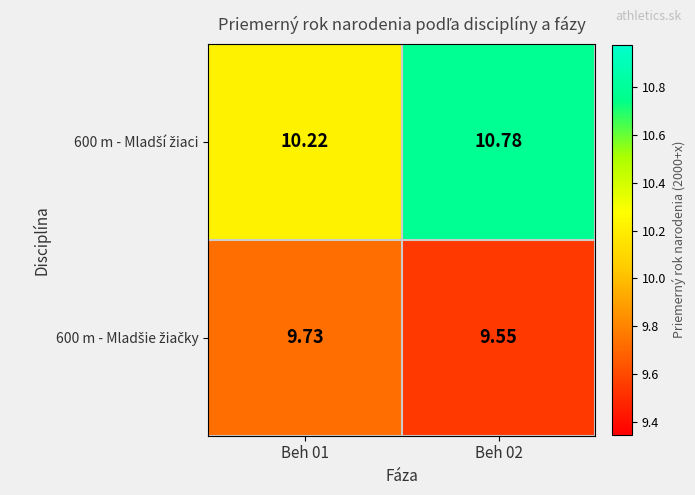

What is the difference between the highest and lowest values at Beh 01?

0.5